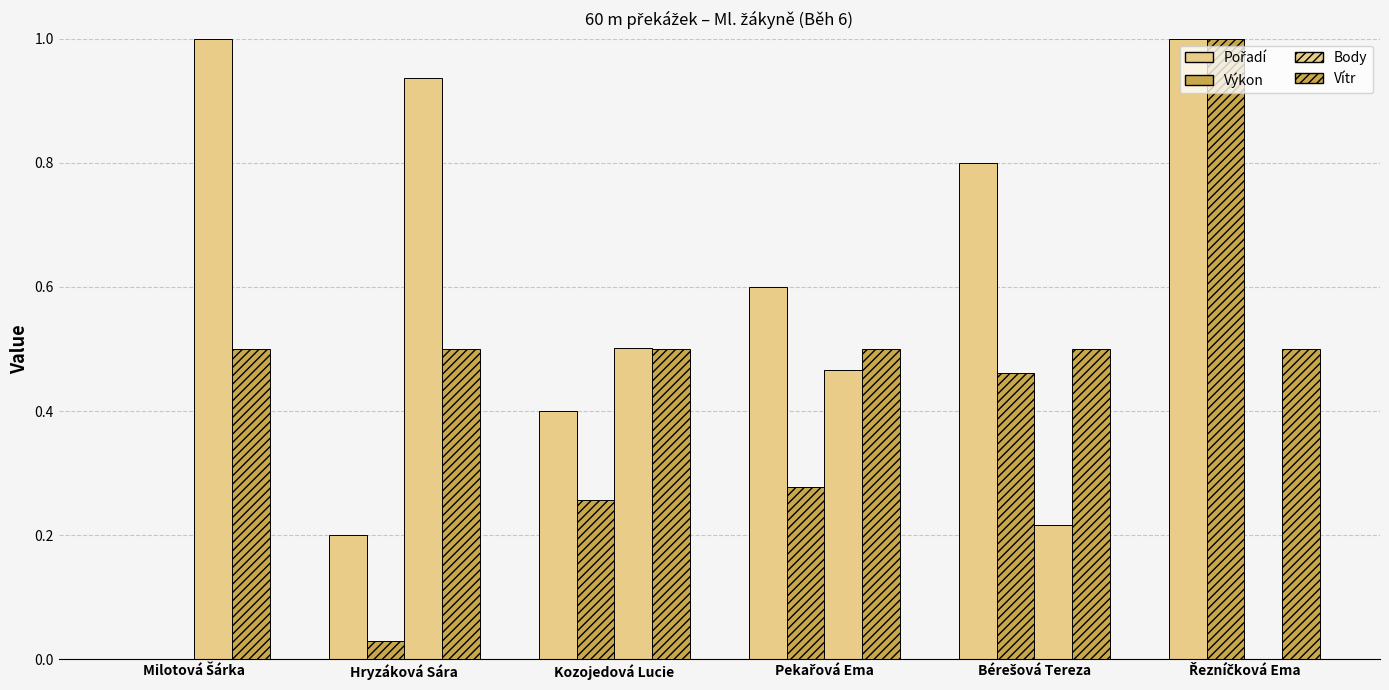

The value of Vítr at Hryzáková Sára is 0.5. True or false?

True